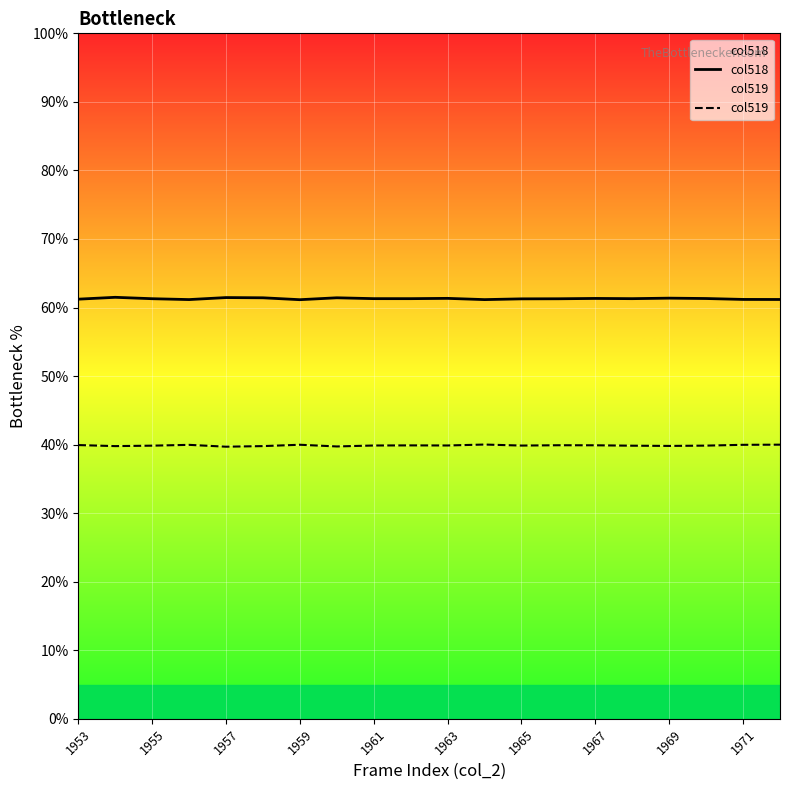

What are all the series names shown in the legend?

col518, col519